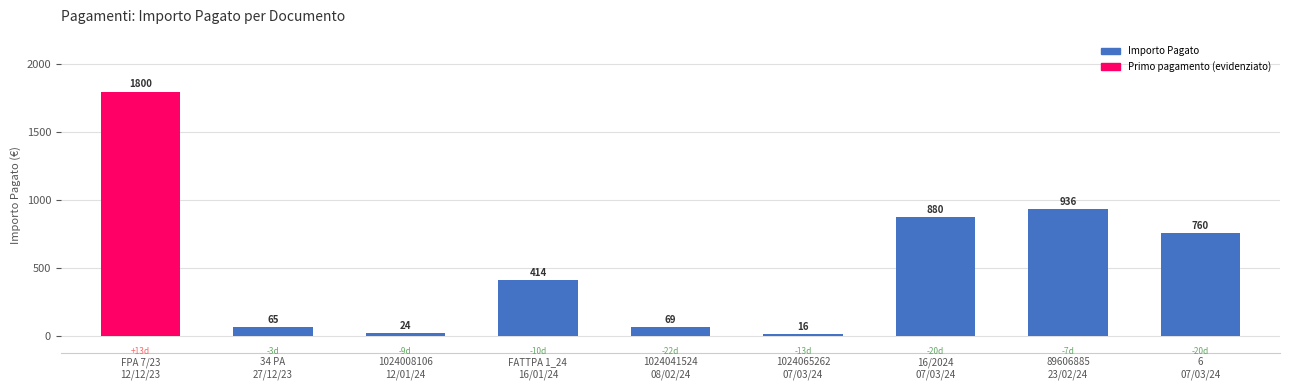

What is the value of the 8th bar from the left?

936.0